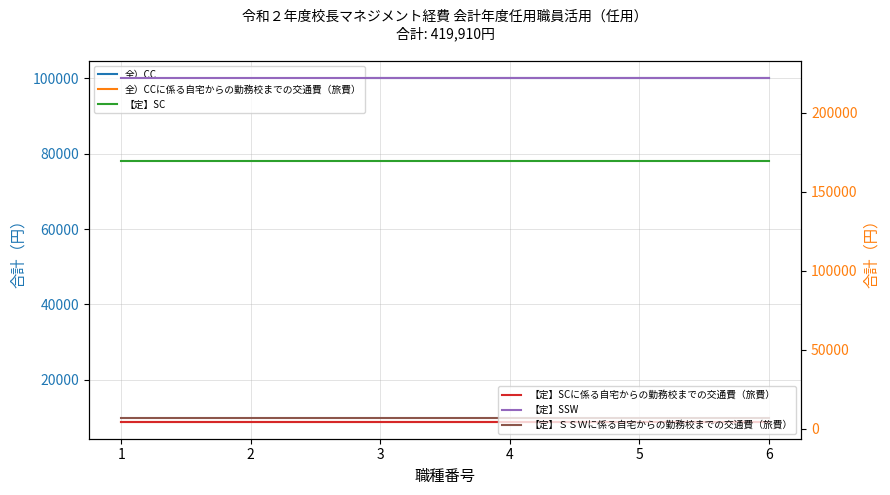

What are all the series names shown in the legend?

全）CC, 全）CCに係る自宅からの勤務校までの交通費（旅費）, 【定】SC, 【定】SCに係る自宅からの勤務校までの交通費（旅費）, 【定】SSW, 【定】ＳＳＷに係る自宅からの勤務校までの交通費（旅費）